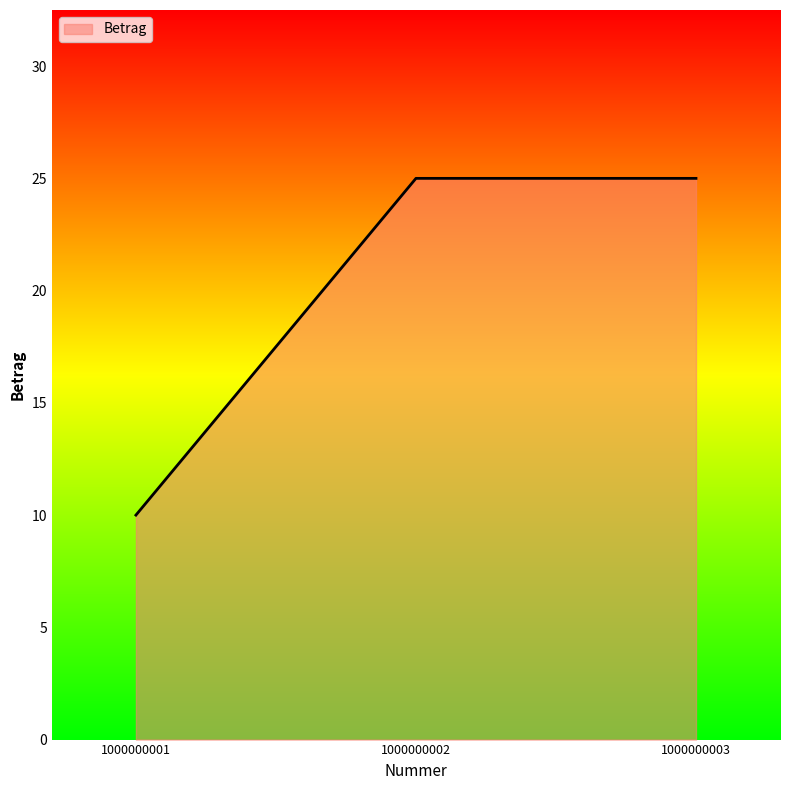

The value at 1000000002 is 34. True or false?

False